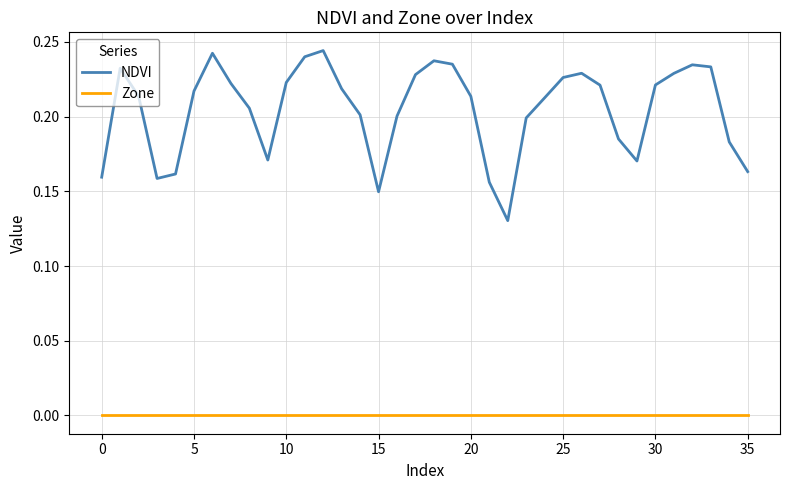

True or false: NDVI and Zone cross at least once.

False